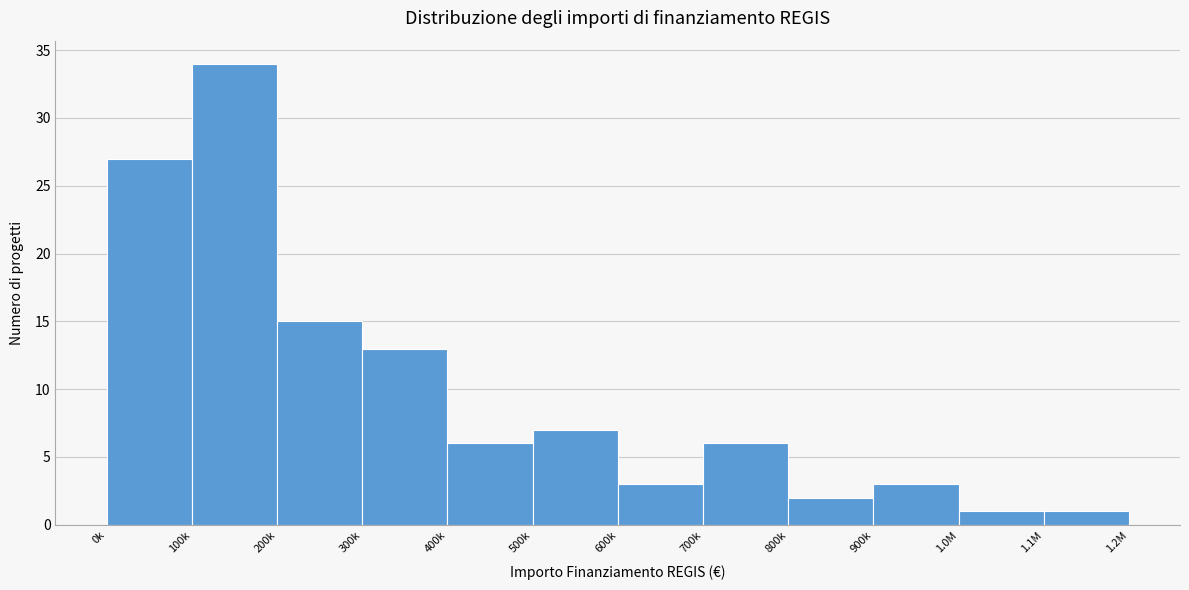

Reading left to right, list all the values displayed in this chart.

0k=27	100k=34	200k=15	300k=13	400k=6	500k=7	600k=3	700k=6	800k=2	900k=3	1.0M=1	1.1M=1